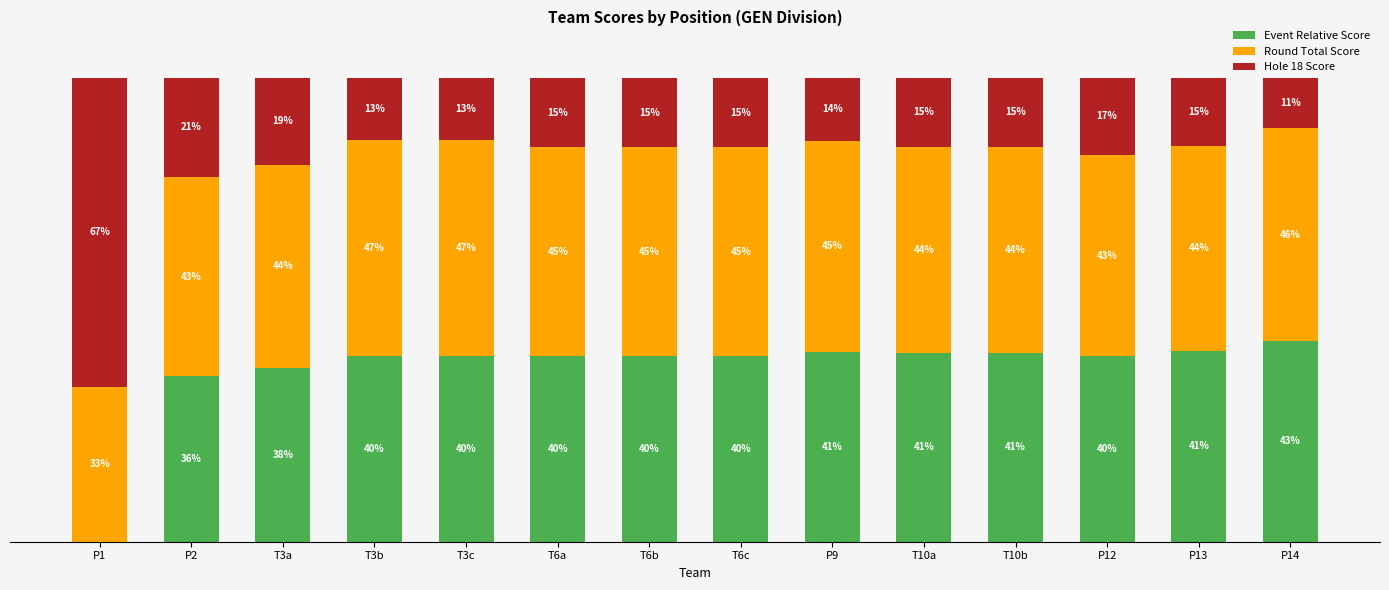

Which category has the highest value in the Event Relative Score series?

P14